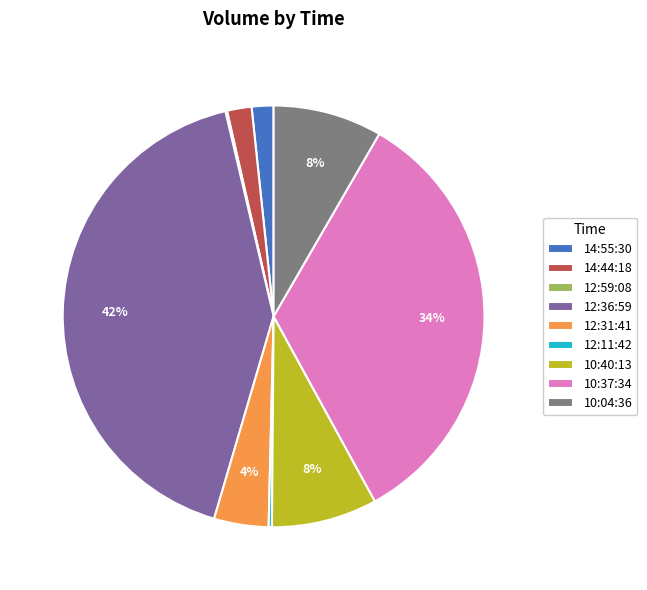

What is the largest slice in the pie chart?

12:36:59